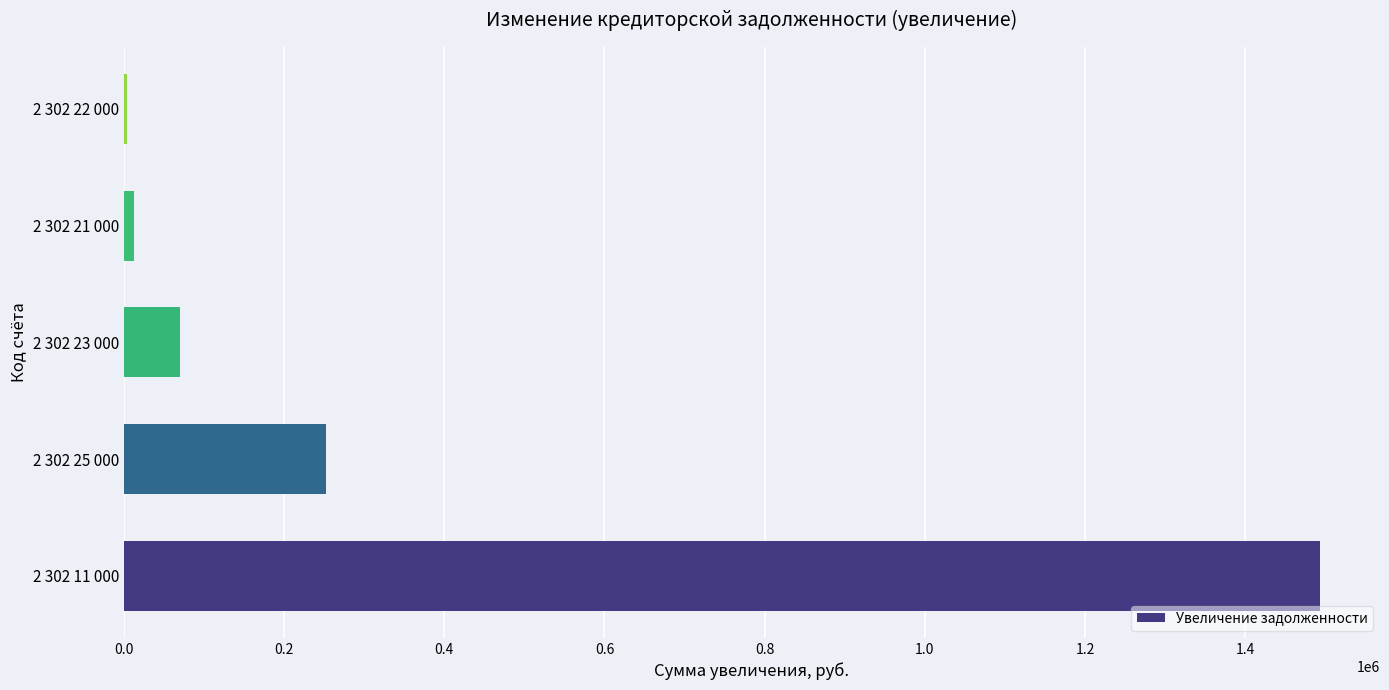

How many categories are shown in the chart?

5